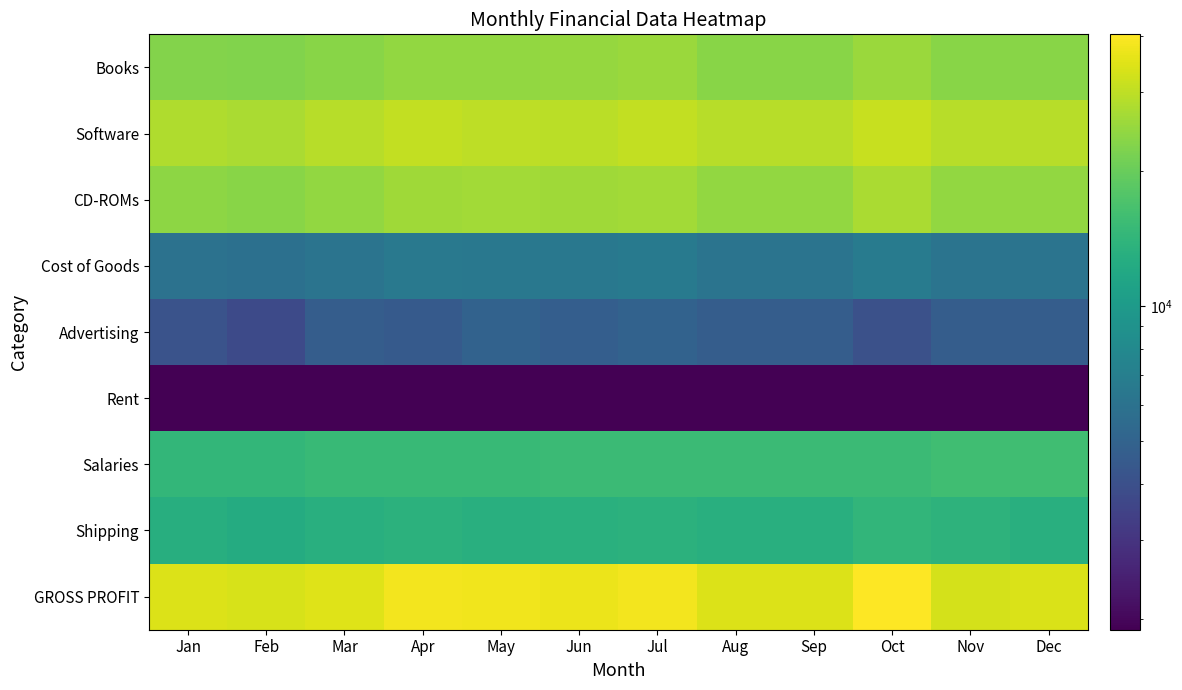

Reading right to left, transcribe all the data shown in this chart.

Books: Dec=23520.0	Nov=23520.0	Oct=25480.0	Sep=23520.0	Aug=23520.0	Jul=25480.0	Jun=24892.0	May=24500.0	Apr=24598.0	Mar=23520.0	Feb=22540.0	Jan=23030.0
Software: Dec=28910.0	Nov=28910.0	Oct=31360.0	Sep=28910.0	Aug=28910.0	Jul=30380.0	Jun=29400.0	May=29890.0	Apr=30380.0	Mar=28910.0	Feb=27244.0	Jan=28175.0
CD-ROMs: Dec=24745.0	Nov=24745.0	Oct=27440.0	Sep=24745.0	Aug=24745.0	Jul=26460.0	Jun=26215.0	May=26460.0	Apr=26068.0	Mar=24745.0	Feb=23520.0	Jan=23912.0
Cost of Goods: Dec=6174.0	Nov=6174.0	Oct=6742.4	Sep=6174.0	Aug=6174.0	Jul=6585.6	Jun=6440.6	May=6468.0	Apr=6483.7	Mar=6174.0	Feb=5864.3	Jan=6009.4
Advertising: Dec=4680.0	Nov=4680.0	Oct=4050.0	Sep=4680.0	Aug=4680.0	Jul=4950.0	Jun=4725.0	May=4950.0	Apr=4500.0	Mar=4680.0	Feb=3780.0	Jan=4140.0
Rent: Dec=1890.0	Nov=1890.0	Oct=1890.0	Sep=1890.0	Aug=1890.0	Jul=1890.0	Jun=1890.0	May=1890.0	Apr=1890.0	Mar=1890.0	Feb=1890.0	Jan=1890.0
Salaries: Dec=15750.0	Nov=15750.0	Oct=15300.0	Sep=15300.0	Aug=15300.0	Jul=15300.0	Jun=15300.0	May=14850.0	Apr=14850.0	Mar=14850.0	Feb=14400.0	Jan=14400.0
Shipping: Dec=13050.0	Nov=13725.0	Oct=14175.0	Sep=13050.0	Aug=13050.0	Jul=13500.0	Jun=13275.0	May=13050.0	Apr=13500.0	Mar=13050.0	Feb=12375.0	Jan=12825.0
GROSS PROFIT: Dec=33831.0	Nov=33201.0	Oct=40412.6	Sep=34281.0	Aug=34281.0	Jul=38339.4	Jun=37031.4	May=37977.0	Apr=38157.3	Mar=34731.0	Feb=33374.7	Jan=34232.6